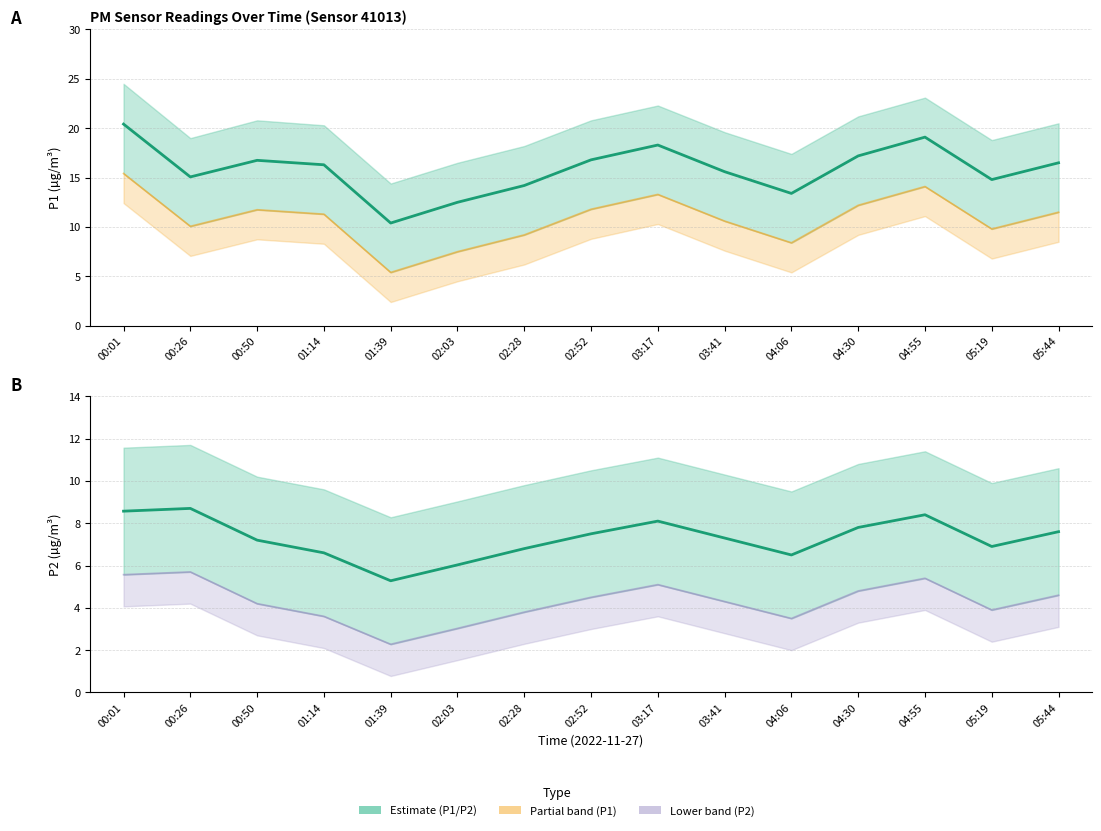

Rank the series by their maximum value, from lowest to highest.

P2, P1